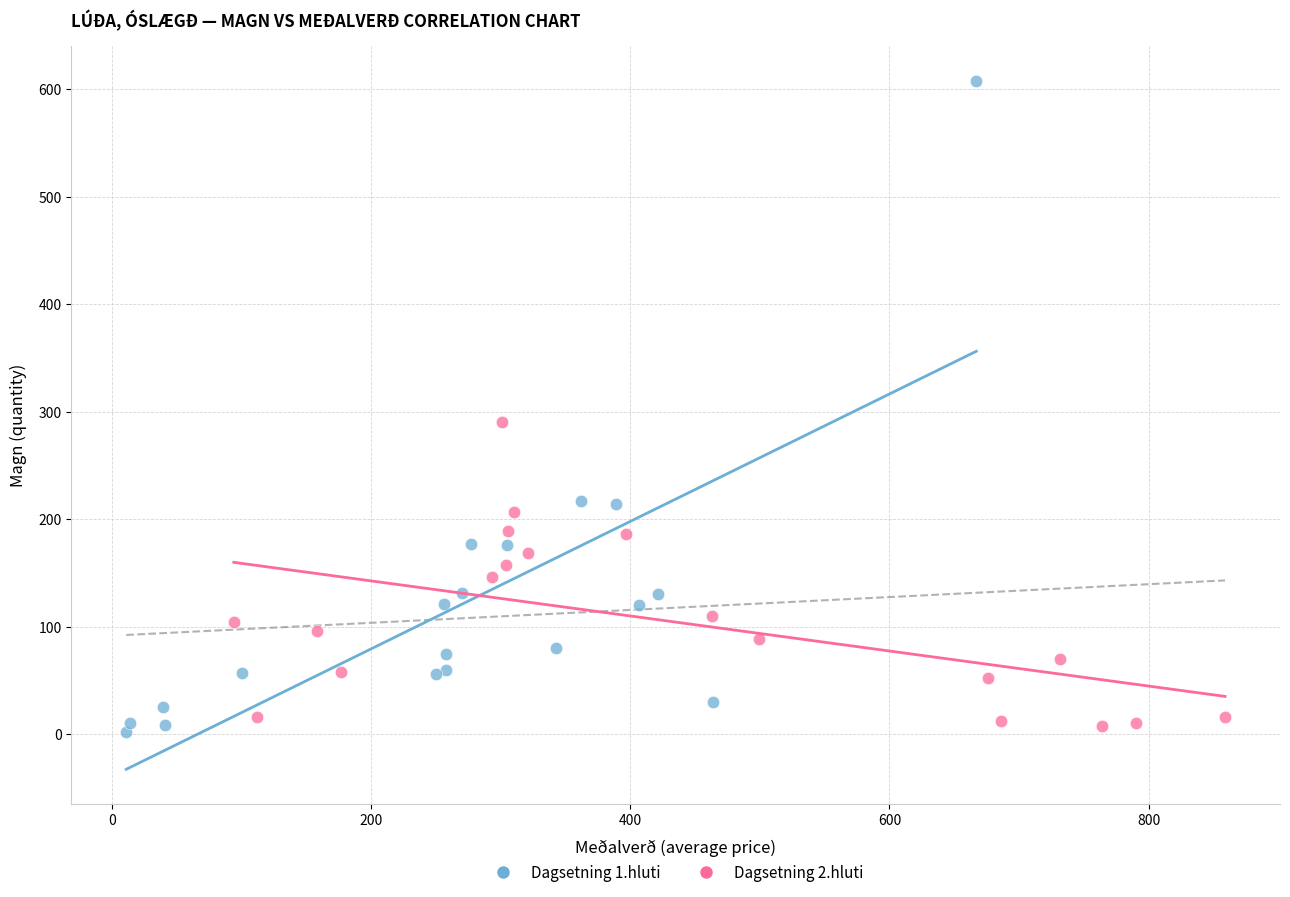

What are all the series names shown in the legend?

Dagsetning 1.hluti, Dagsetning 2.hluti